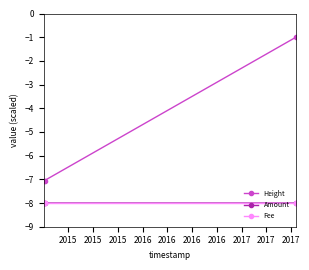

Which series has the largest total across all categories?

Height